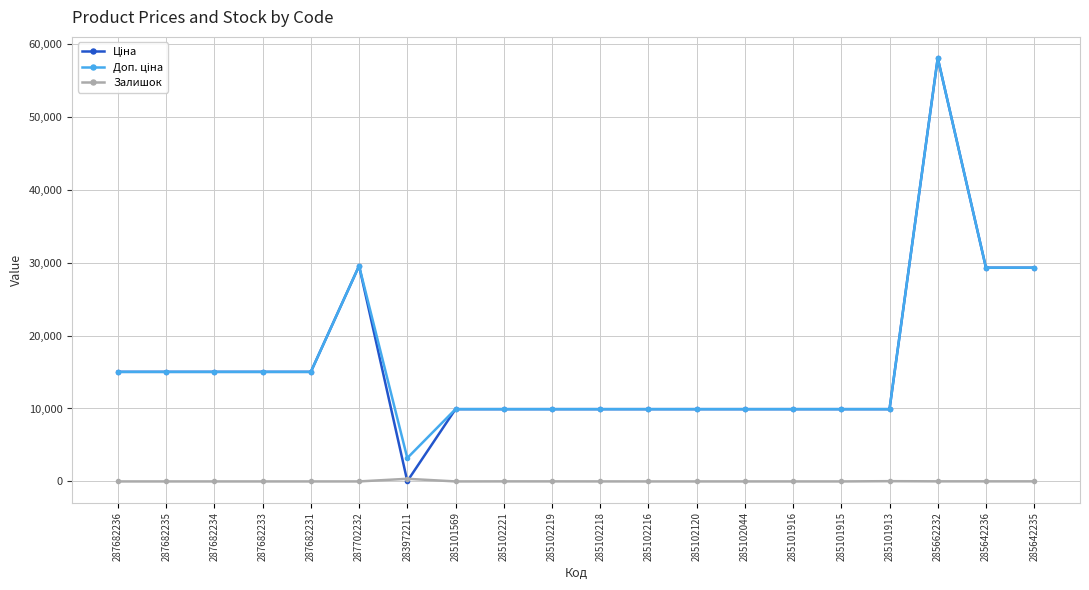

The Залишок series shows 0.0 at 285102120. True or false?

True